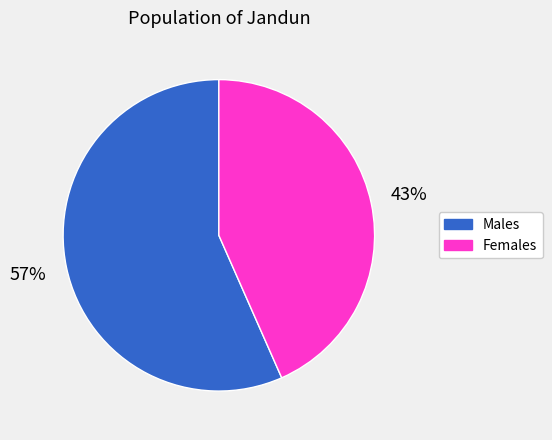

Approximately how many times larger is the value at Females compared to Males?

0.8